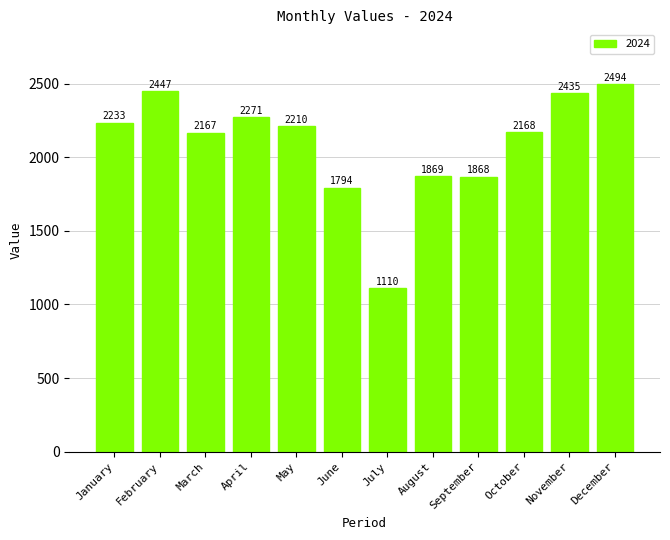

Reading left to right, extract all data points from this chart.

January=2233	February=2447	March=2167	April=2271	May=2210	June=1794	July=1110	August=1869	September=1868	October=2168	November=2435	December=2494